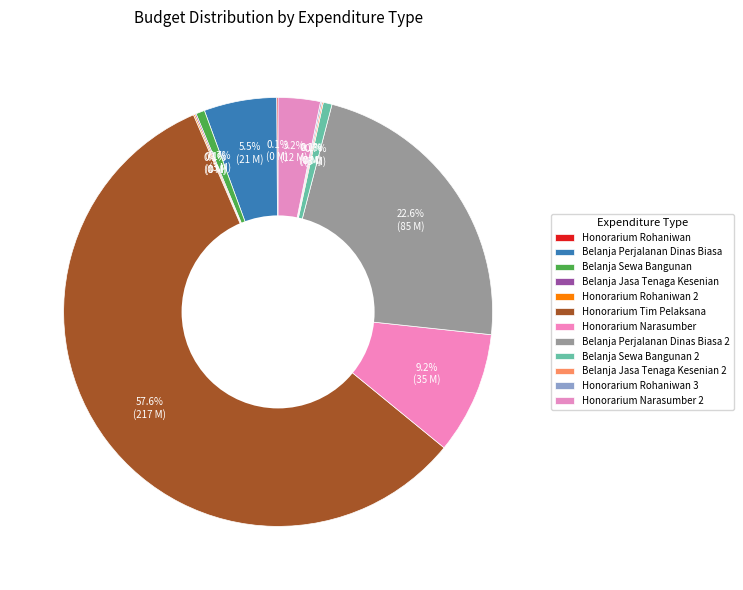

True or false: Belanja Perjalanan Dinas Biasa 2 accounts for 33% of the total.

False